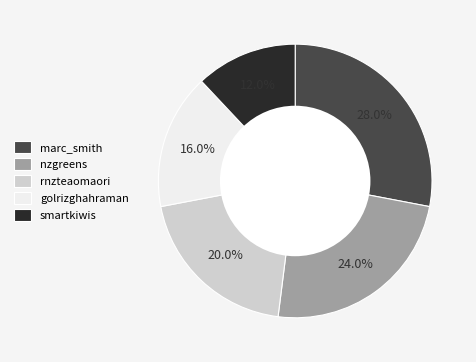

The rnzteaomaori slice represents 20% of the pie. True or false?

True